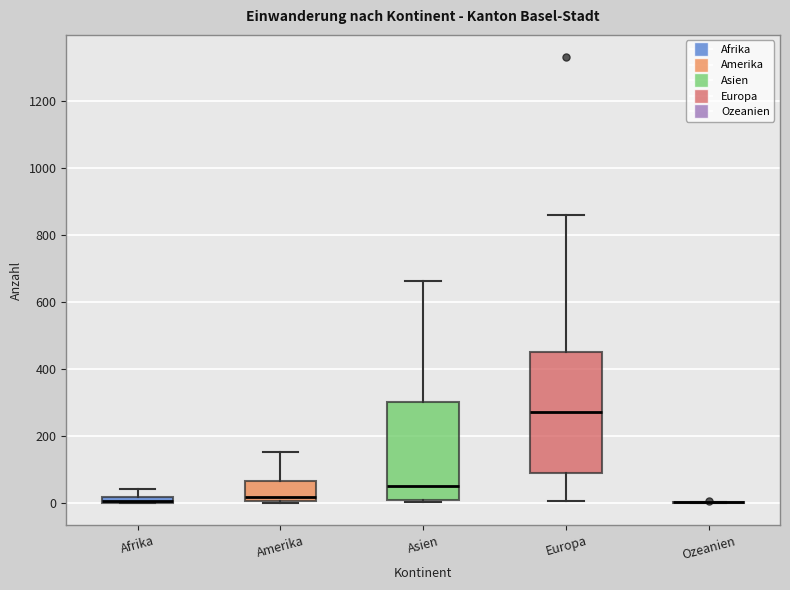

Which box is the tallest, from its lower edge to its upper edge?

Europa